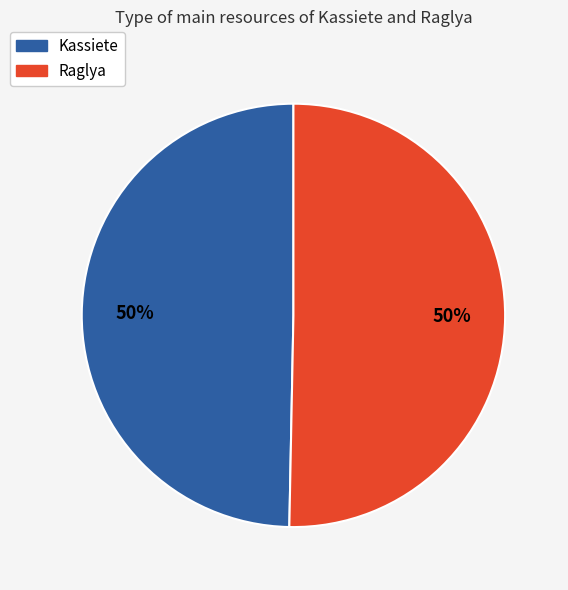

Approximately how many times larger is the value at Raglya compared to Kassiete?

1.0